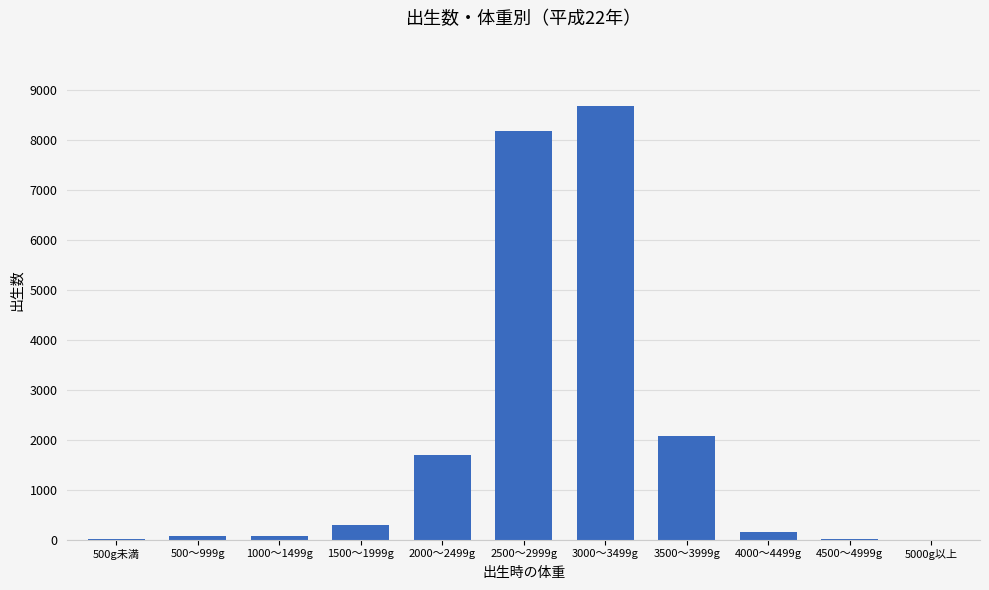

What is the greatest value displayed?

8681